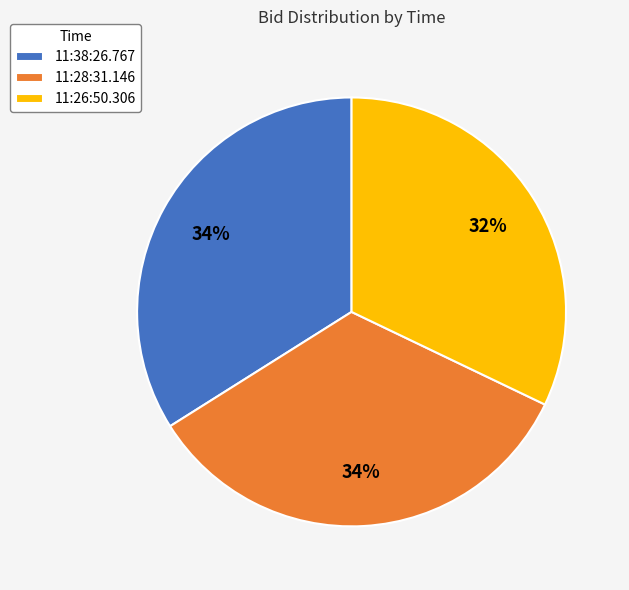

Is it true that 11:38:26.767 is 42% of the pie?

False